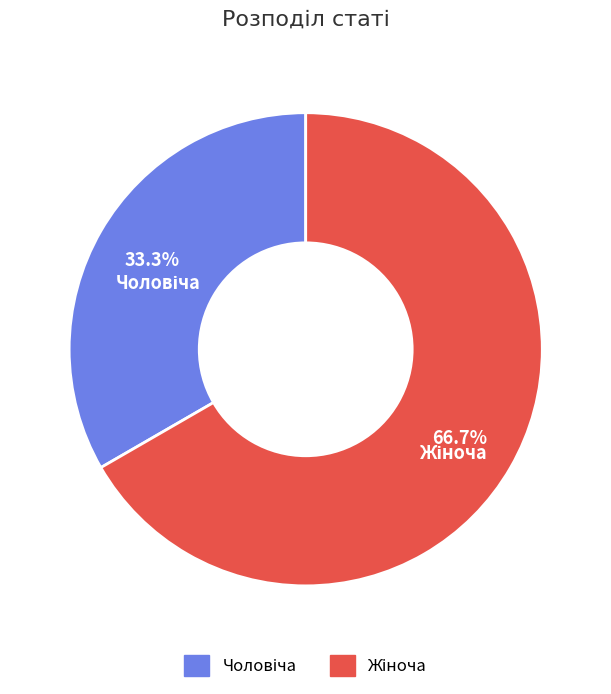

Is there a majority slice in this chart?

Yes